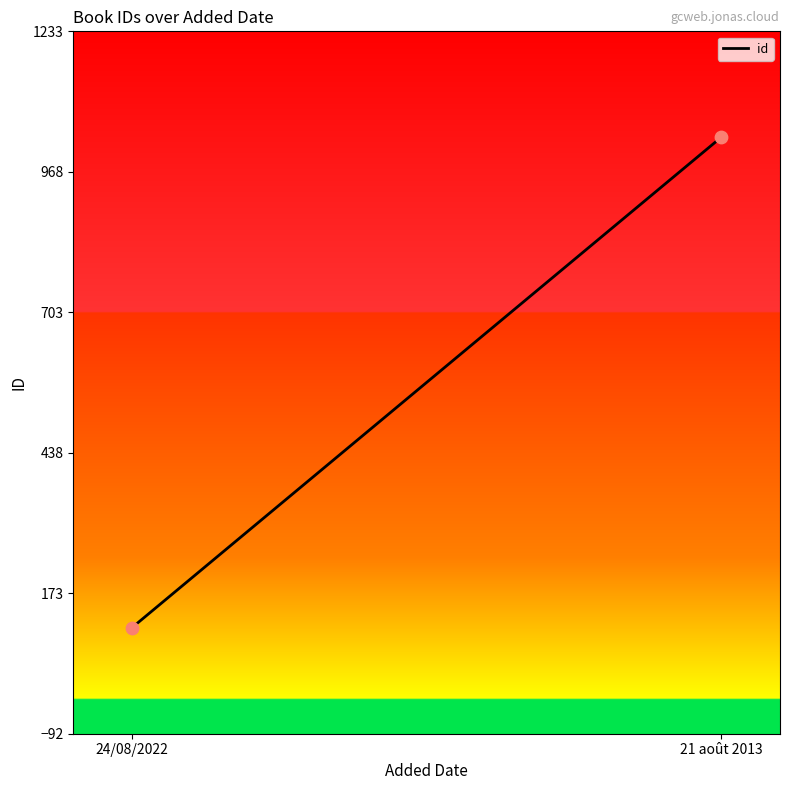

What is the range of Y values (max minus min)?

925